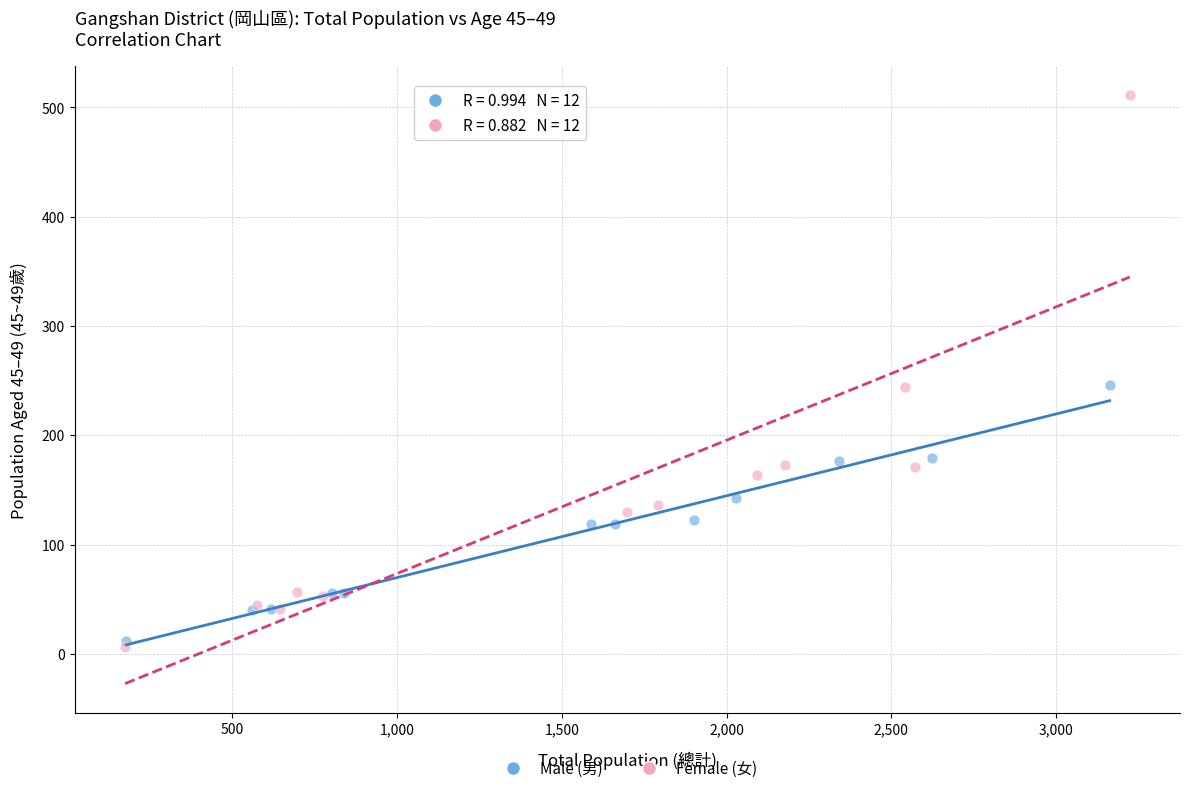

Which series reaches the maximum Y coordinate?

Female (女)